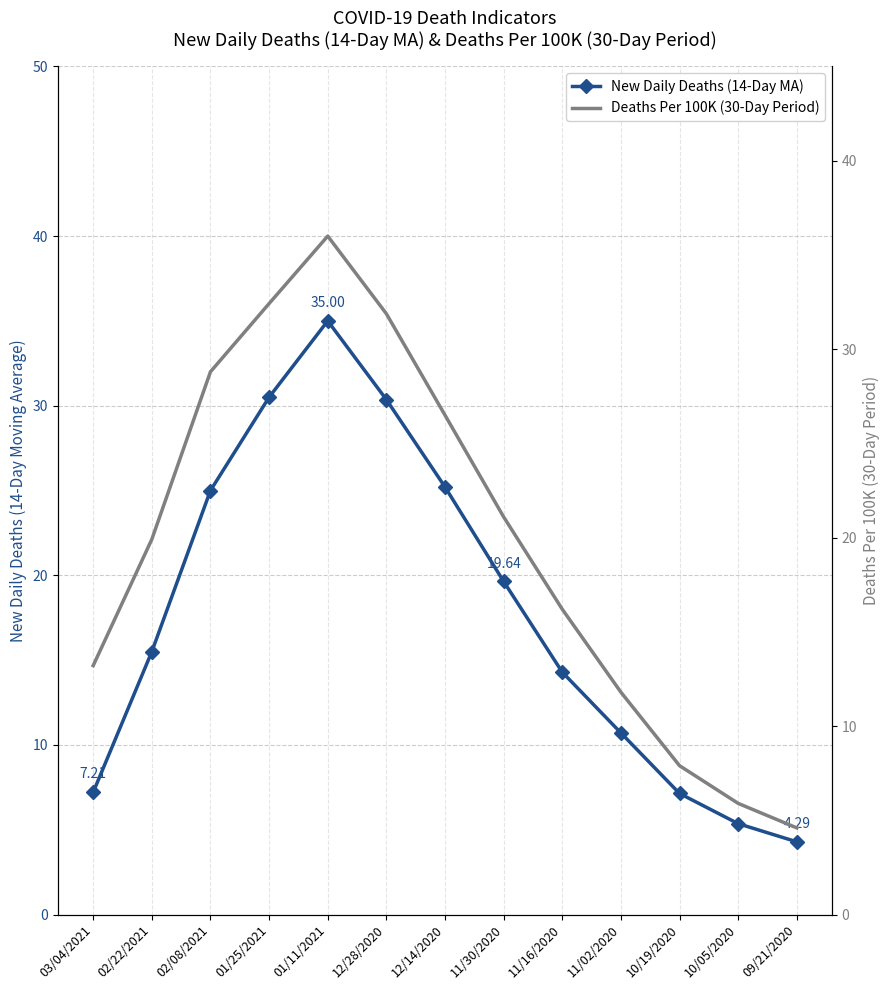

Reading left to right, what are all the values shown in this chart?

New Daily Deaths (14-Day MA): 03/04/2021=7.2	02/22/2021=15.5	02/08/2021=25.0	01/25/2021=30.5	01/11/2021=35.0	12/28/2020=30.4	12/14/2020=25.2	11/30/2020=19.6	11/16/2020=14.3	11/02/2020=10.7	10/19/2020=7.1	10/05/2020=5.4	09/21/2020=4.3
Deaths Per 100K (30-Day Period): 03/04/2021=13.2	02/22/2021=19.9	02/08/2021=28.8	01/25/2021=32.4	01/11/2021=36.0	12/28/2020=31.9	12/14/2020=26.5	11/30/2020=21.1	11/16/2020=16.2	11/02/2020=11.8	10/19/2020=7.9	10/05/2020=5.9	09/21/2020=4.6